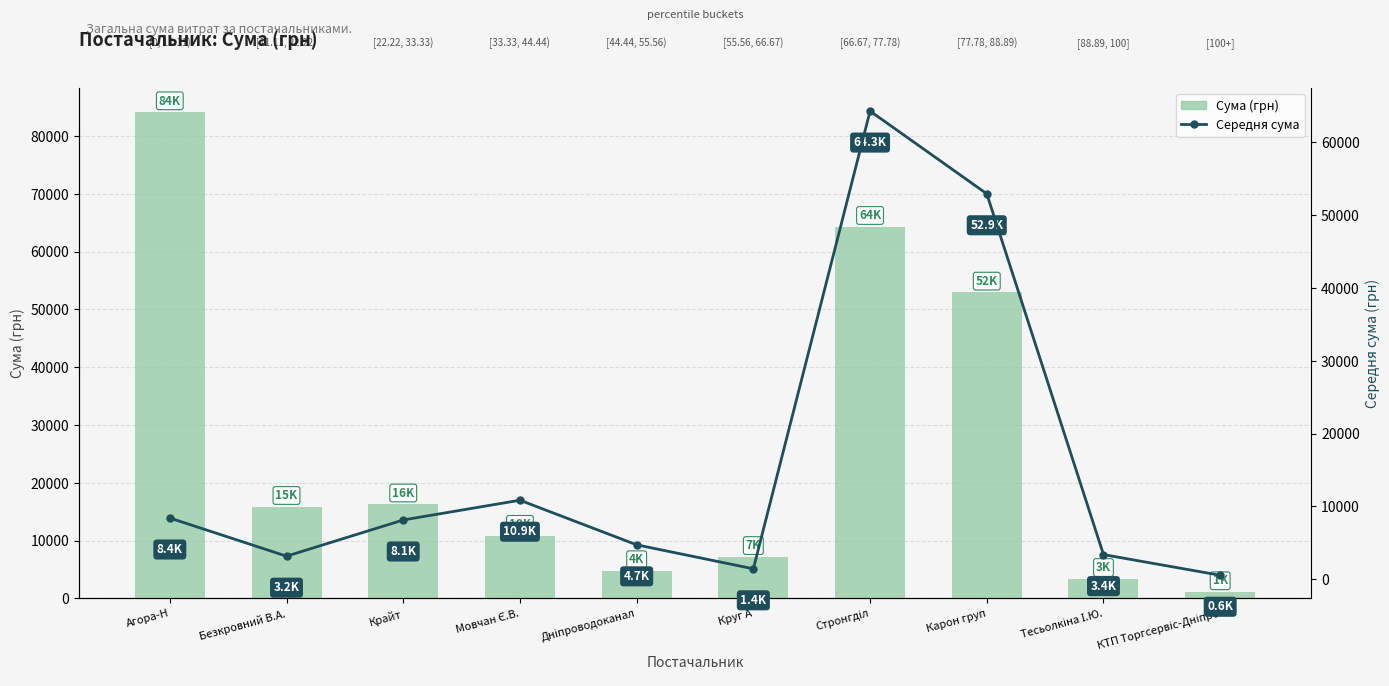

Rank the series at Тесьолкіна І.Ю. from lowest to highest value.

Сума (грн), Середня сума